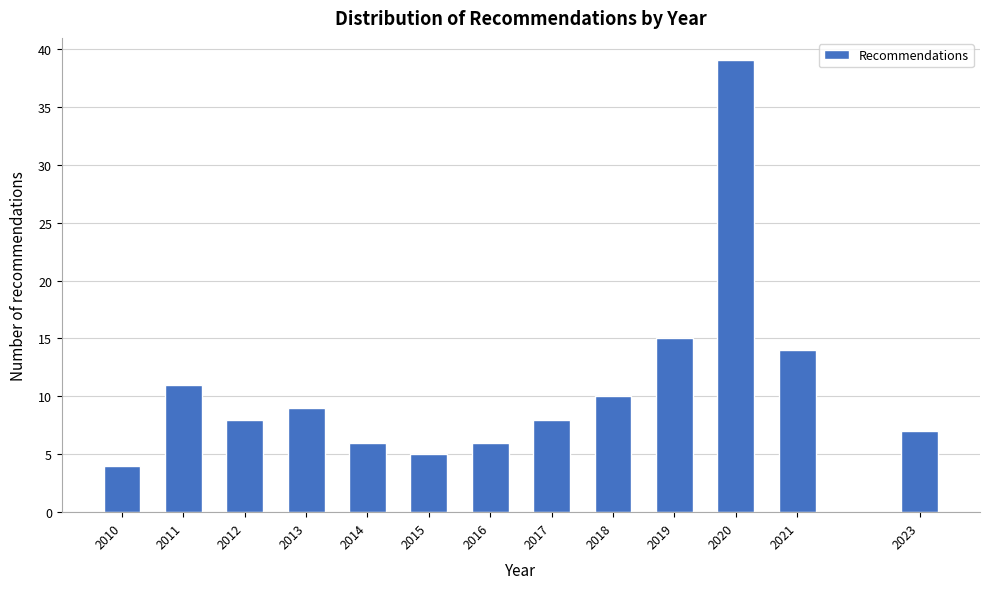

Reading left to right, what are all the values shown in this chart?

2010=4	2011=11	2012=8	2013=9	2014=6	2015=5	2016=6	2017=8	2018=10	2019=15	2020=39	2021=14	2023=7